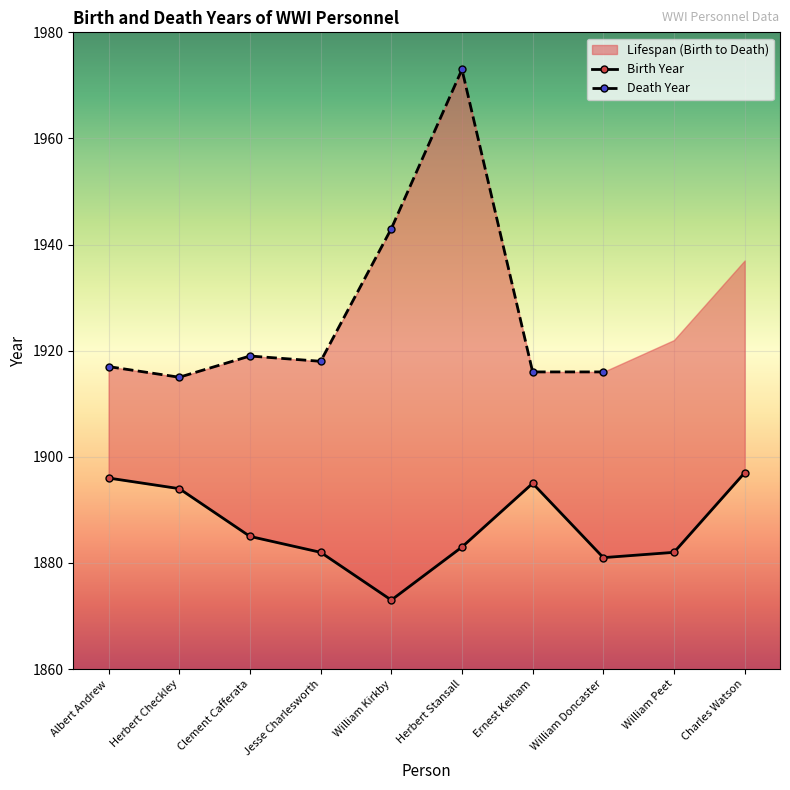

List the labels in order of value, largest first.

Charles Watson, Albert Andrew, Ernest Kelham, Herbert Checkley, Clement Cafferata, Herbert Stansall, Jesse Charlesworth, William Peet, William Doncaster, William Kirkby